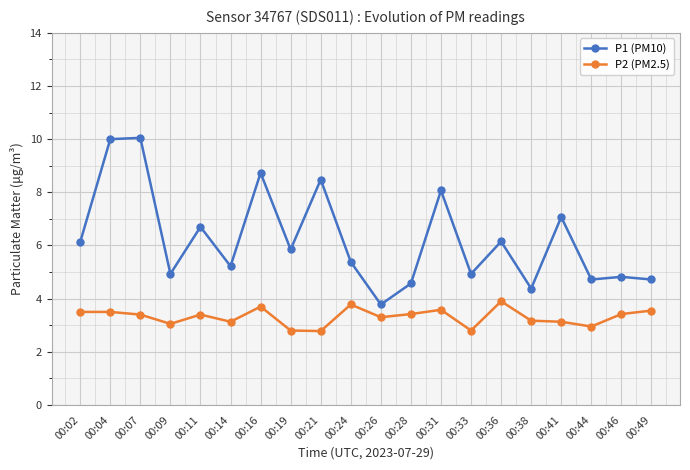

At which category does P1 (PM10) reach its first local valley?

00:09